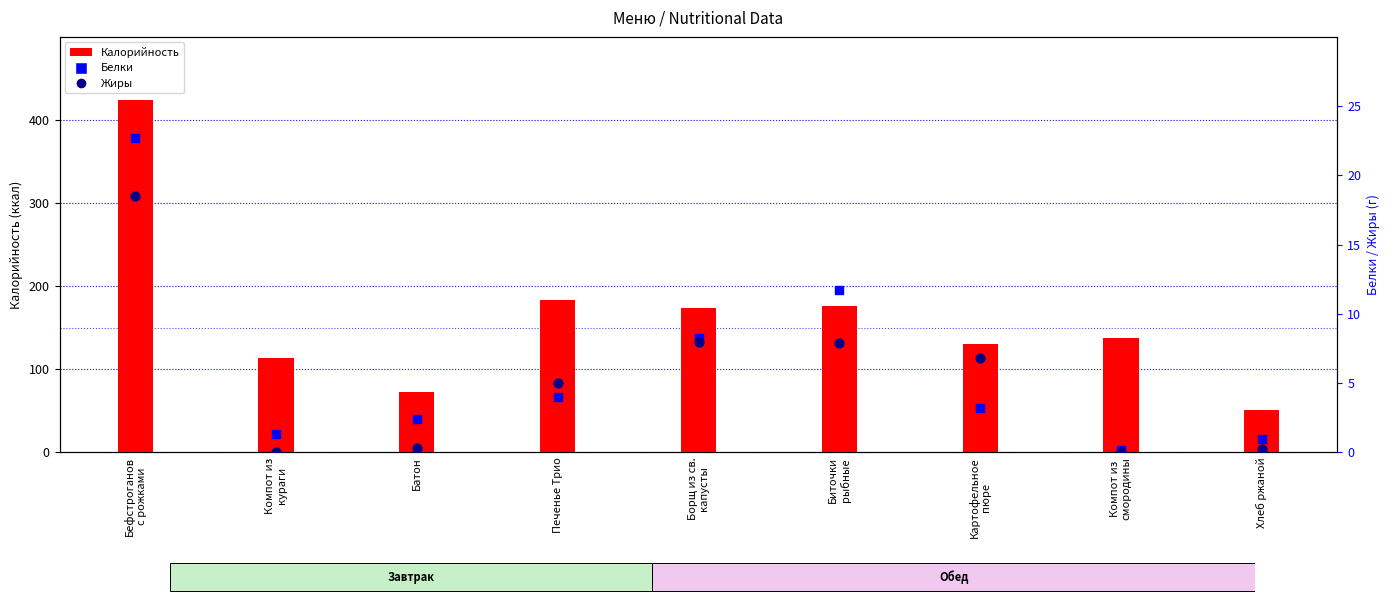

What are all the series names shown in the legend?

Калорийность, Белки, Жиры